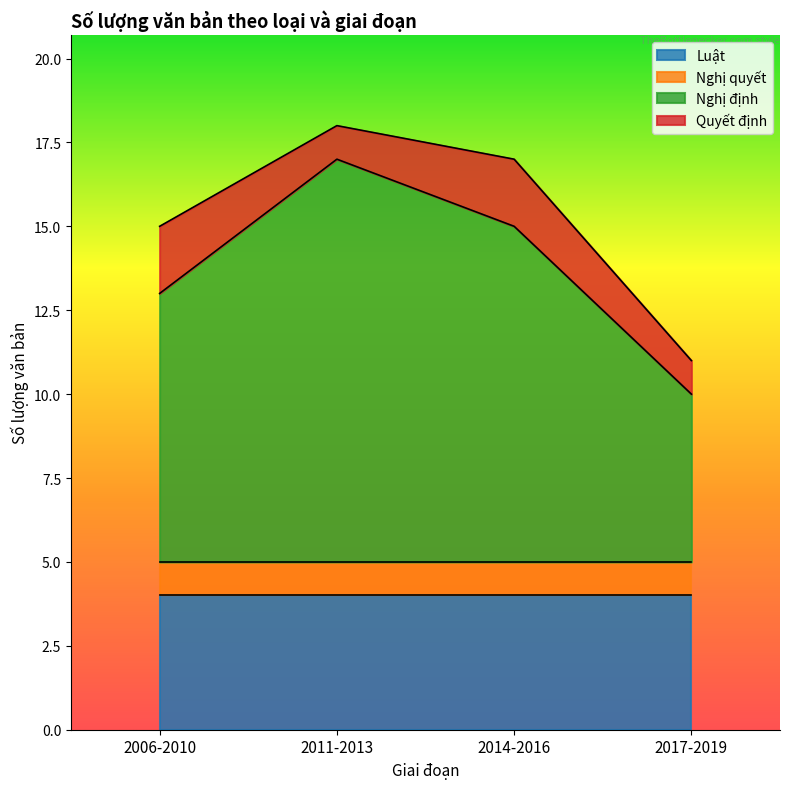

What value does the Nghị quyết series have at 2014-2016?

1